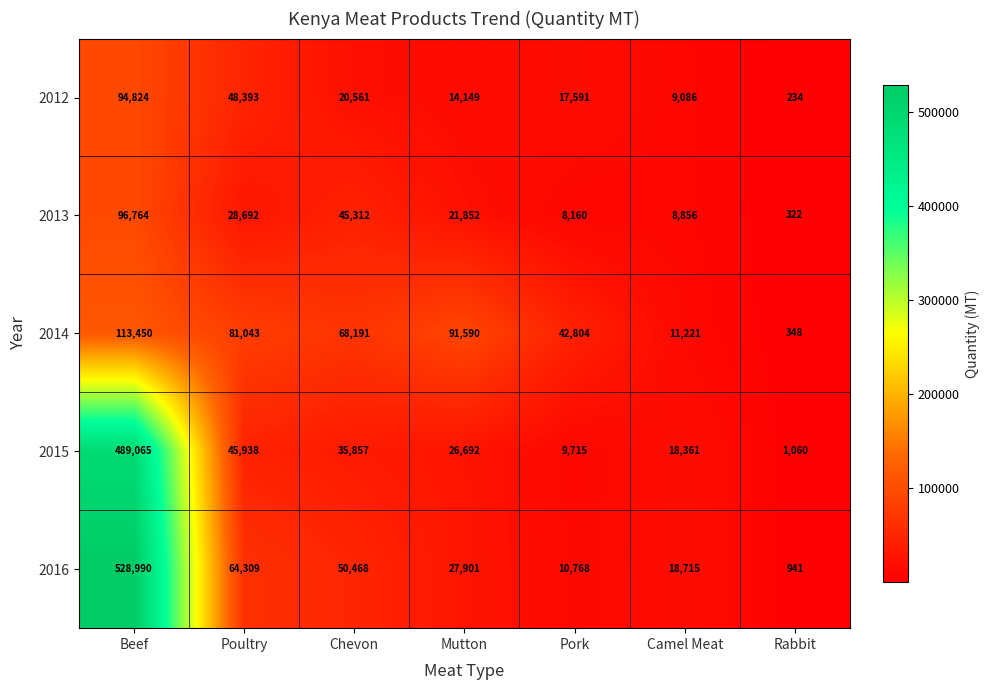

What value does the 2015 series have at Rabbit, to the nearest 10?

1060